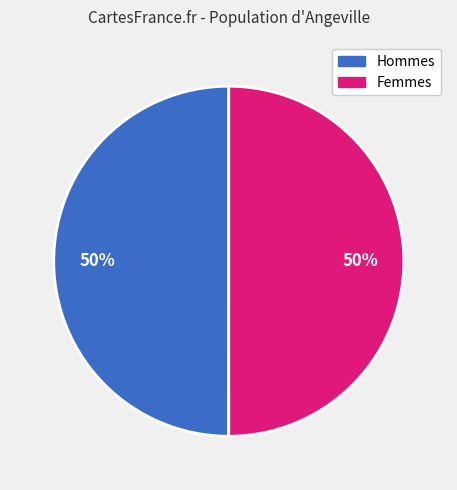

To the nearest percent, what is the average slice percentage?

50%